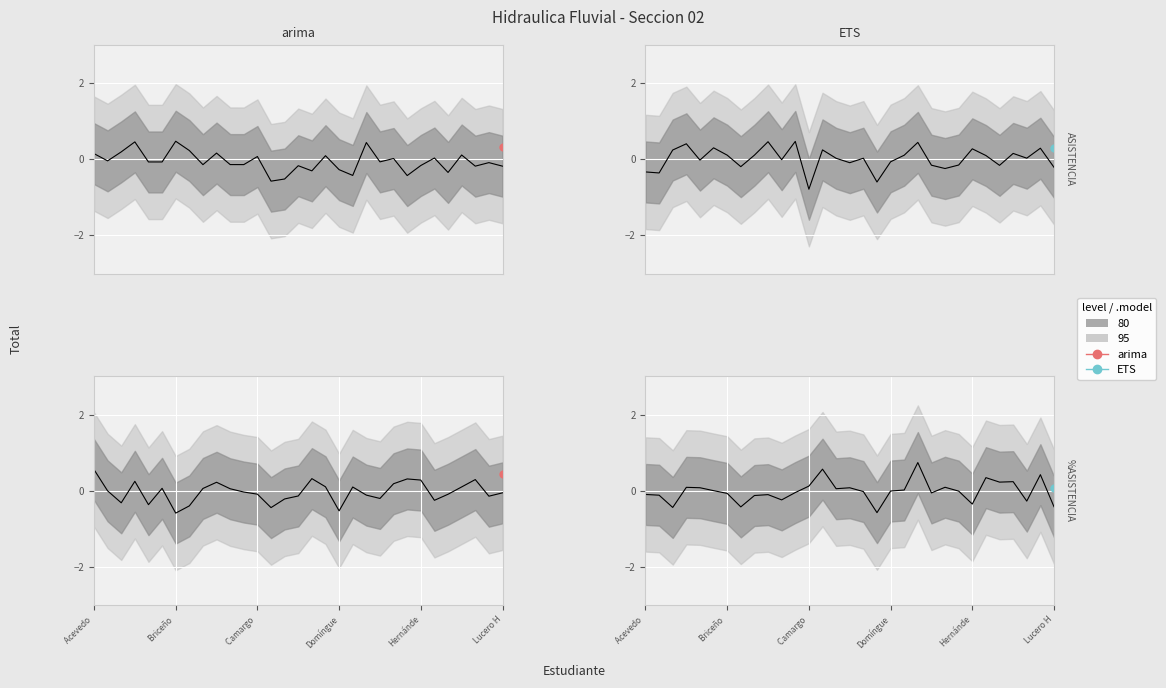

What is the label of the 22nd point from the right?

9